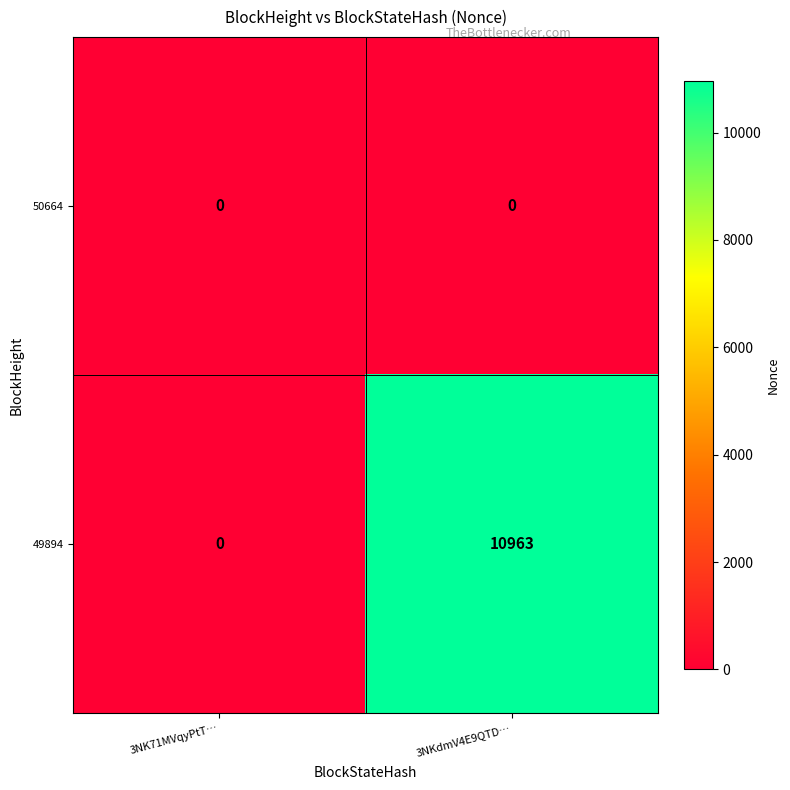

Is it true that 49894 equals 0 at 3NK71MVqyPtT…?

True